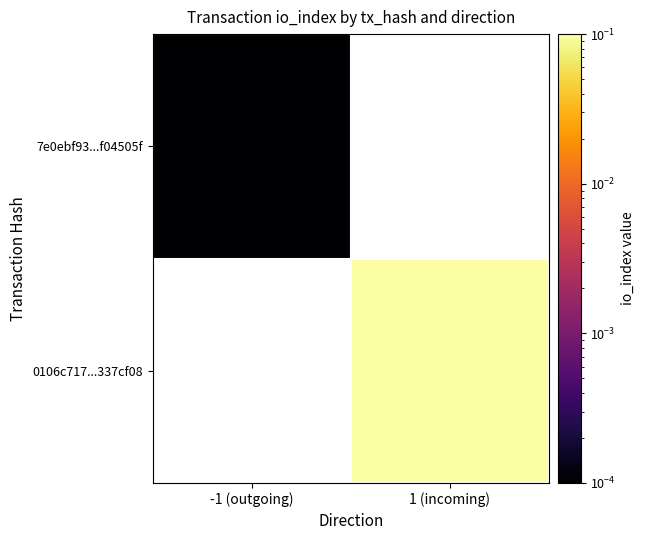

True or false: 0106c717...337cf08 has a value of 1.4 at 1 (incoming).

False